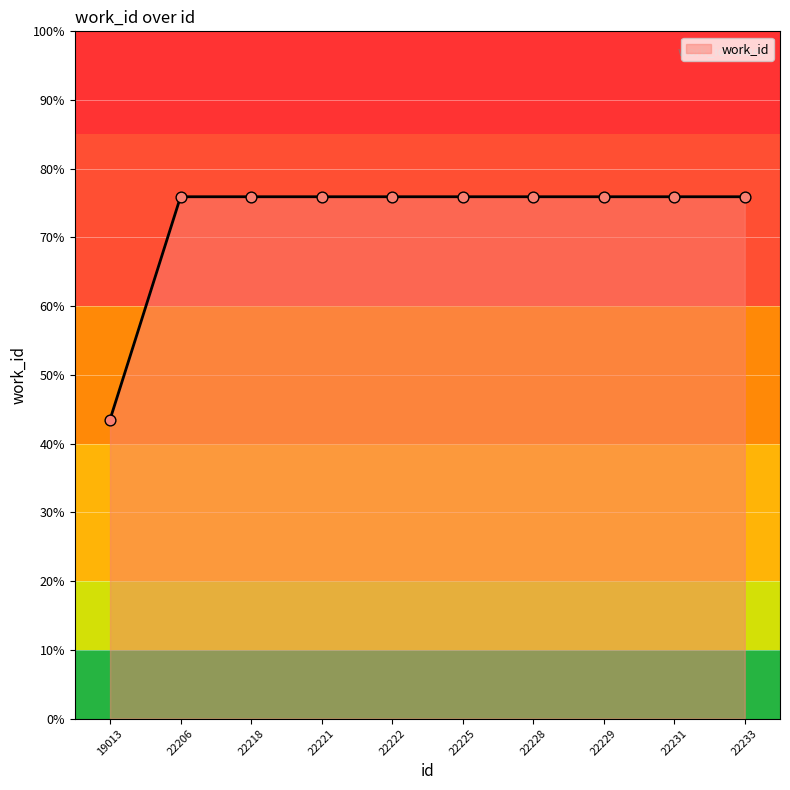

Between 22231 and 22218, which is larger?

22231